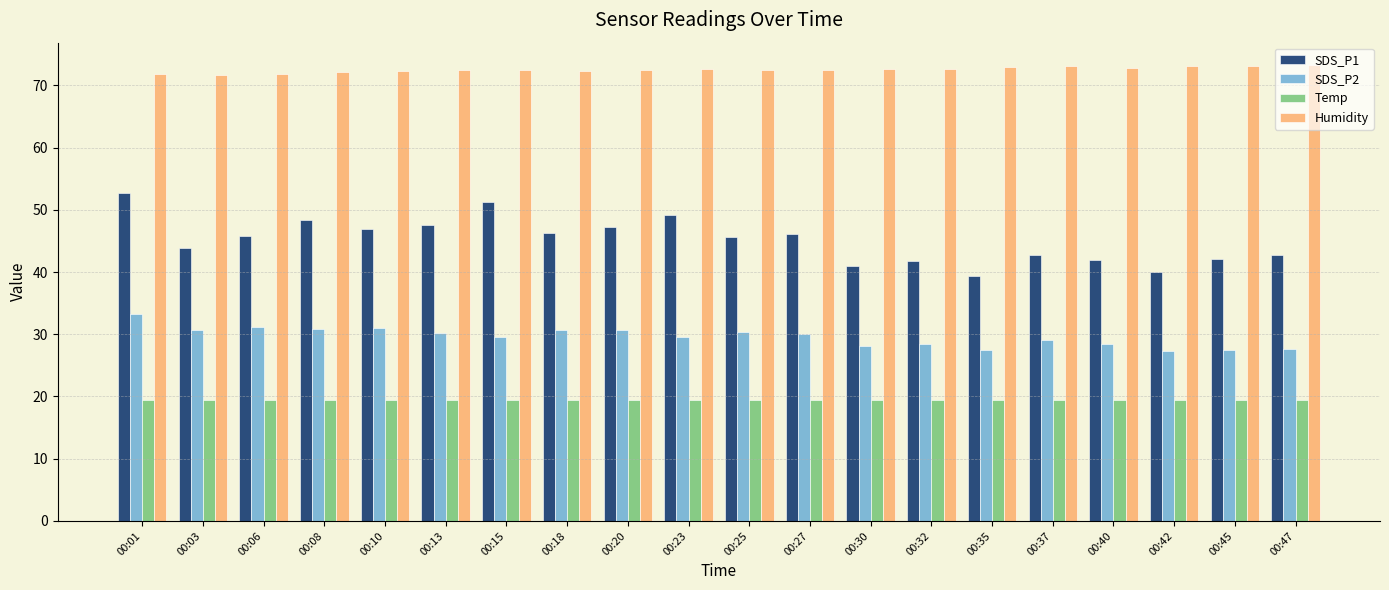

At how many categories does at least one series exceed 40?

20